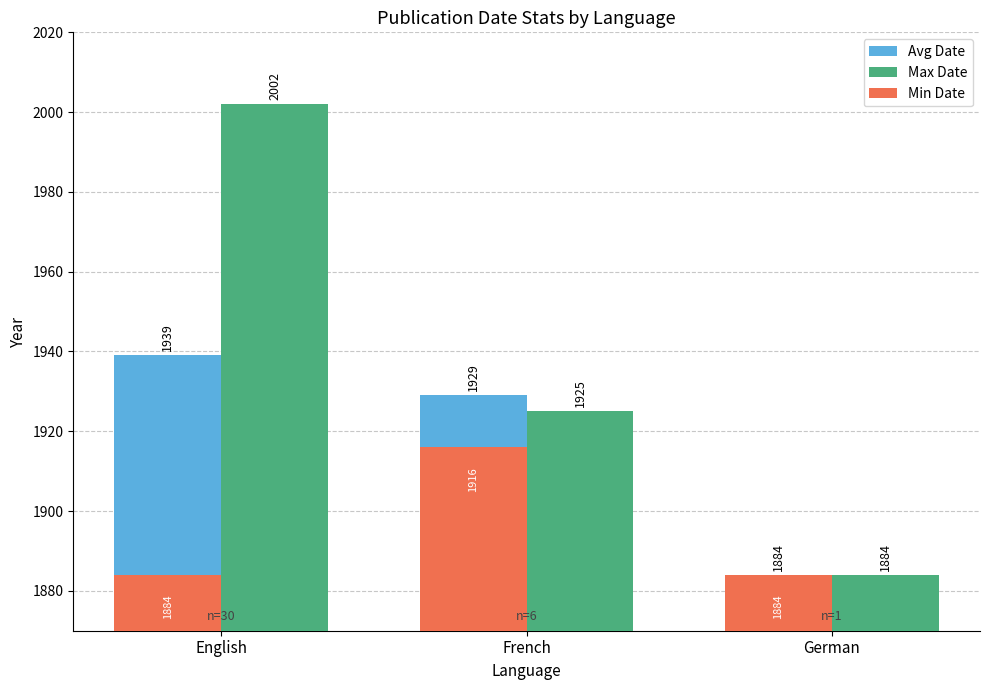

How many data points does each series have?

3